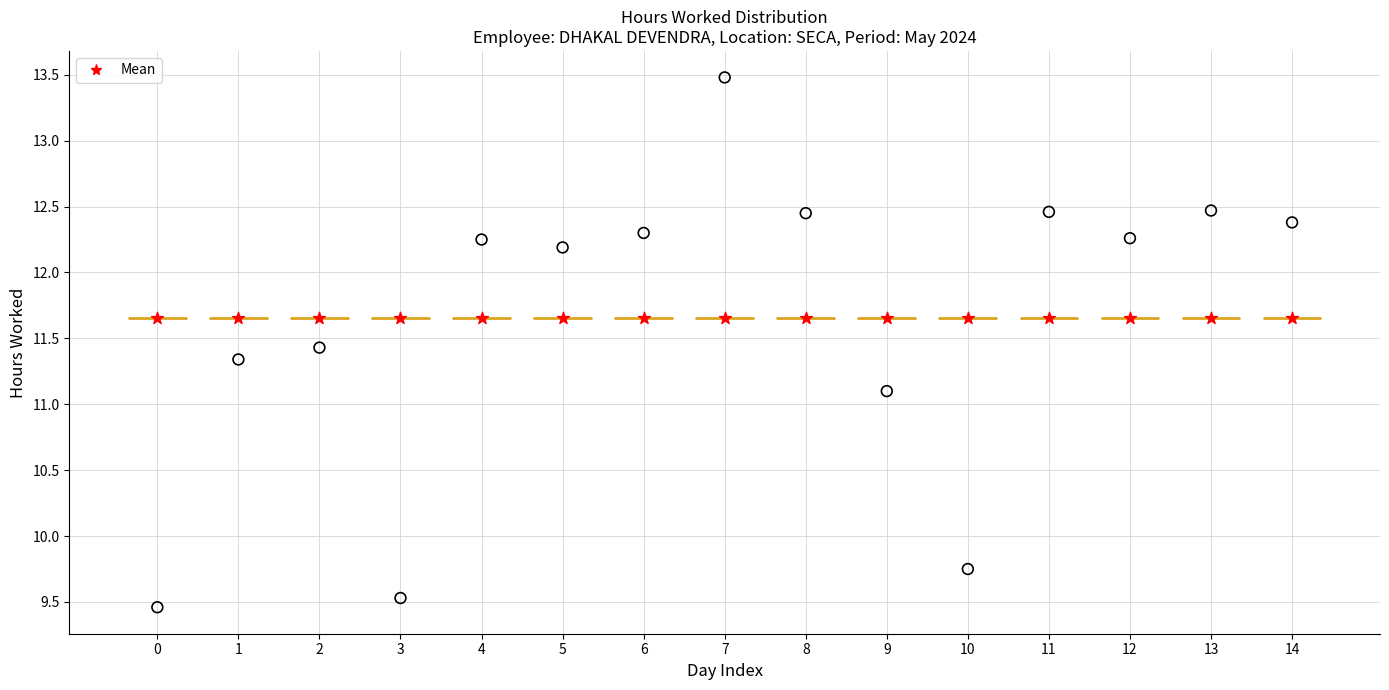

Across all series, what Y value is closest to 11?

11.1